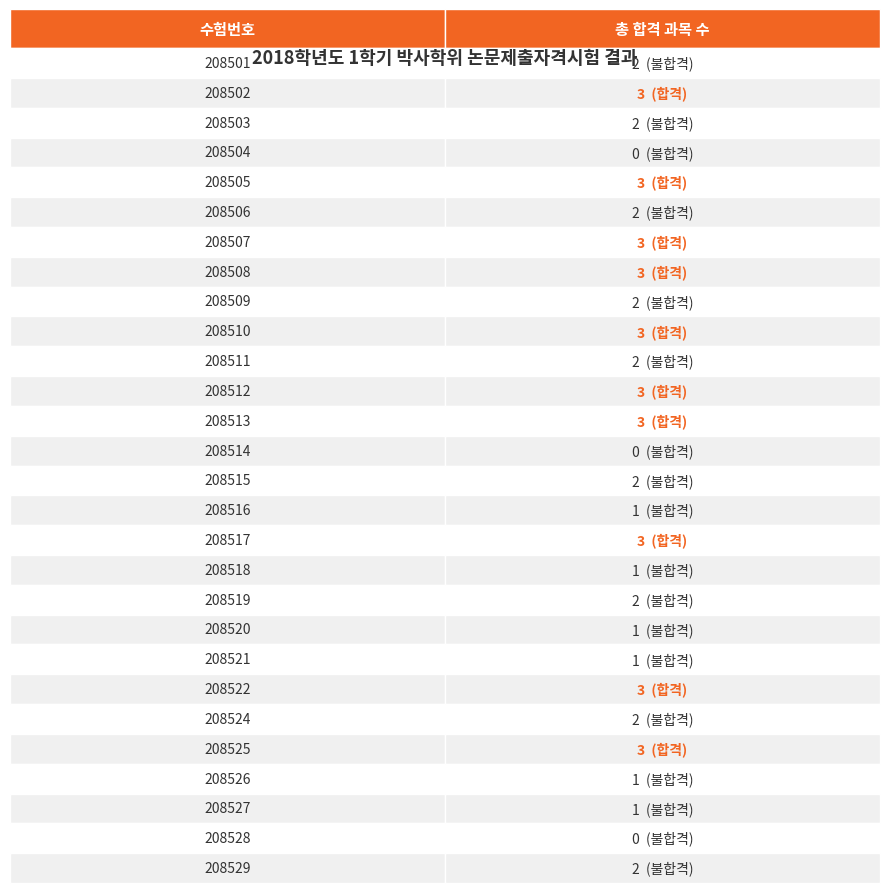

At how many categories does at least one series exceed 0?

25